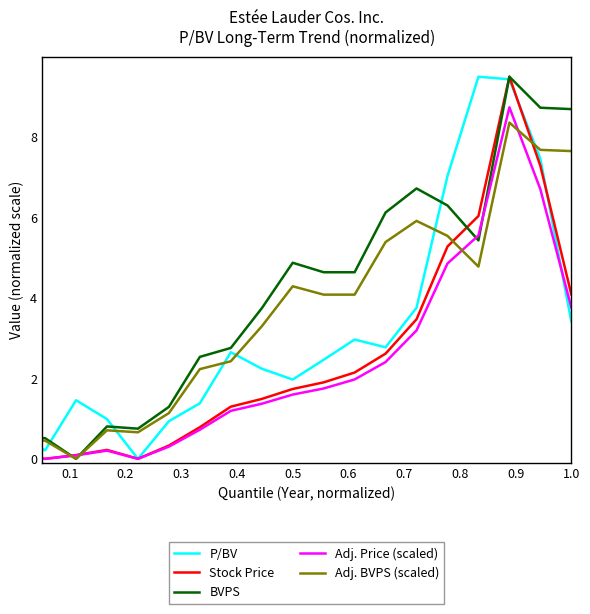

Which series has the largest total across all categories?

BVPS